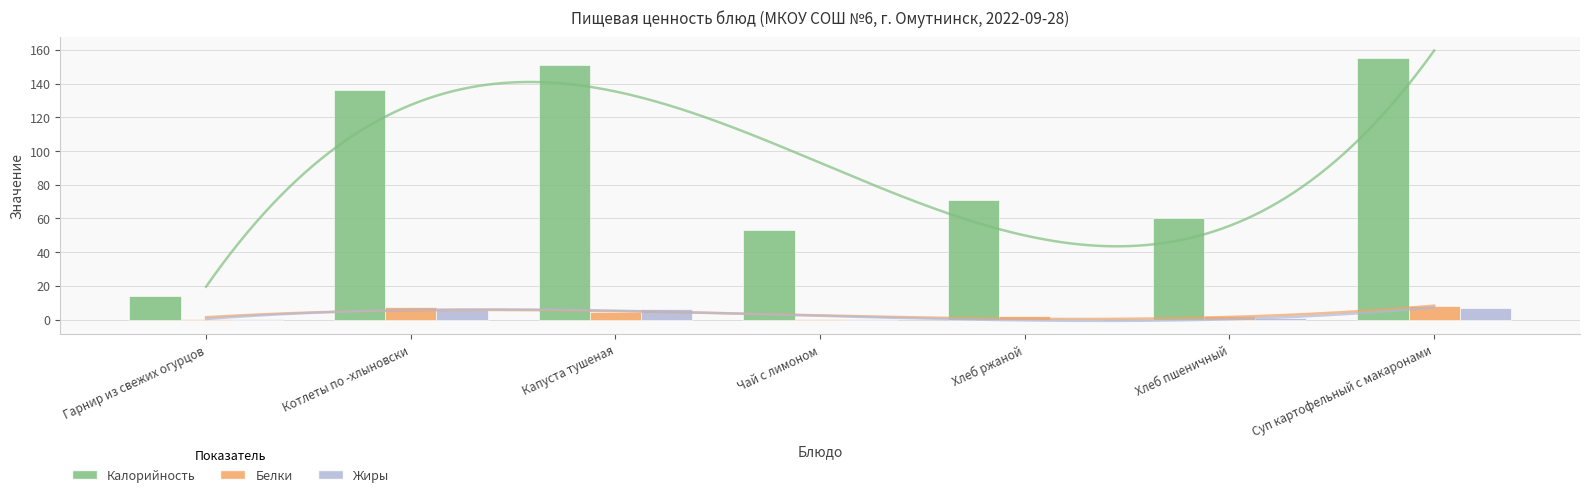

Which series has the largest range (max minus min)?

Калорийность